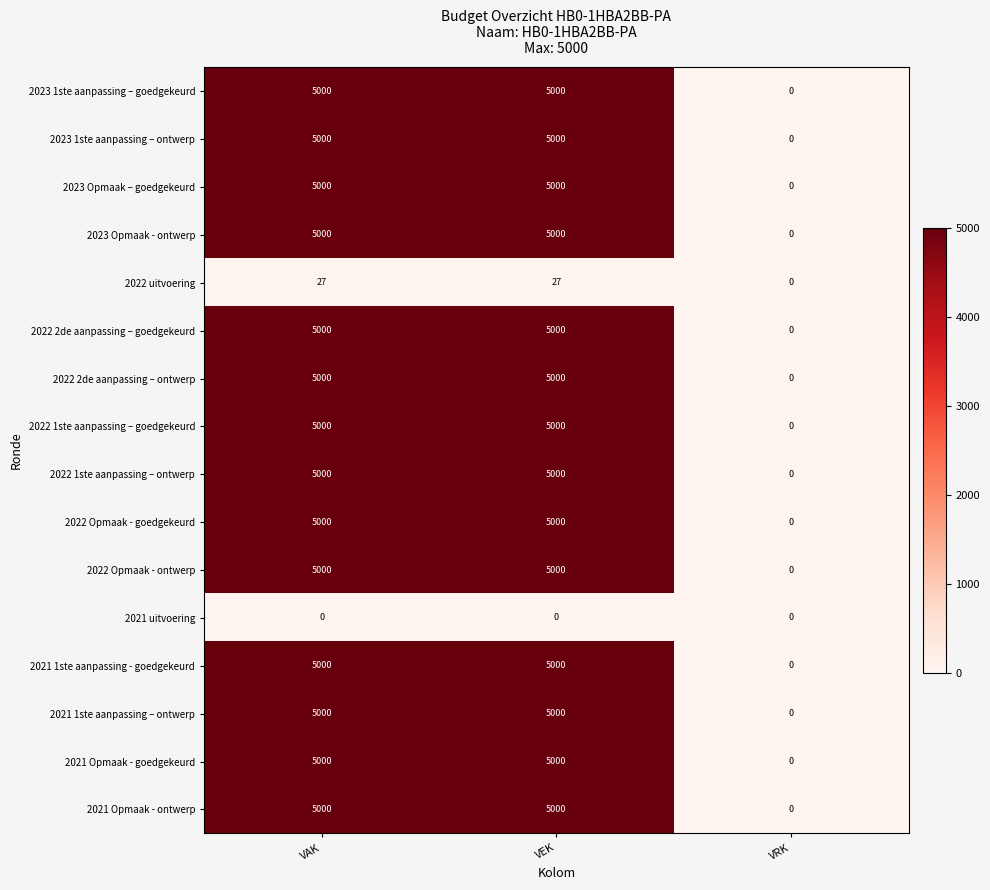

Is it true that 2023 Opmaak - ontwerp equals -1647 at VRK?

False